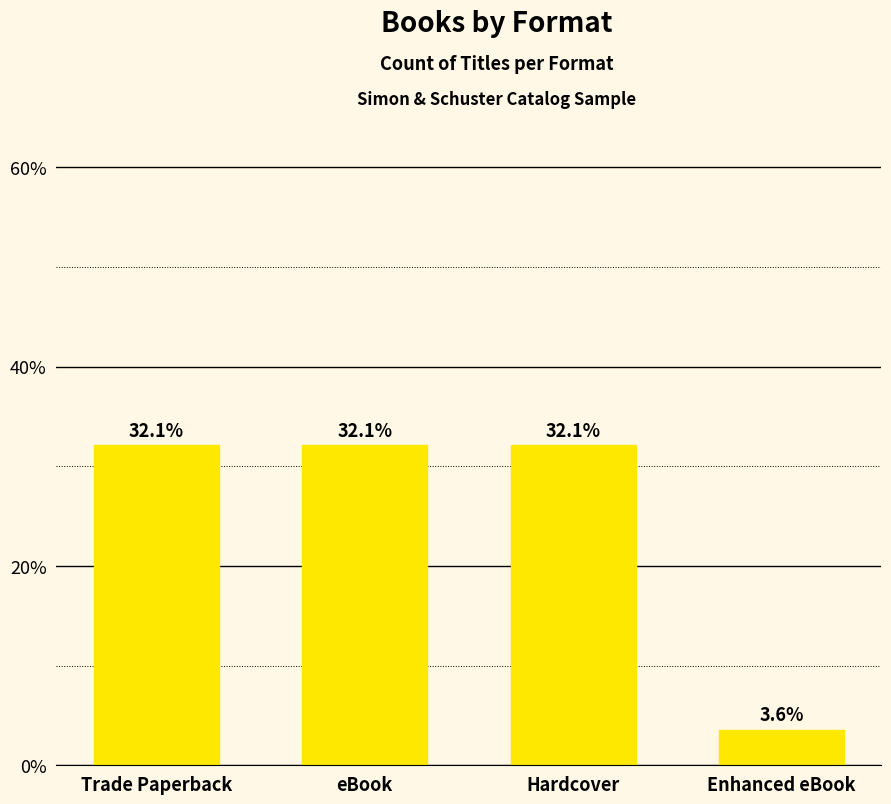

What is the smallest value displayed?

3.6